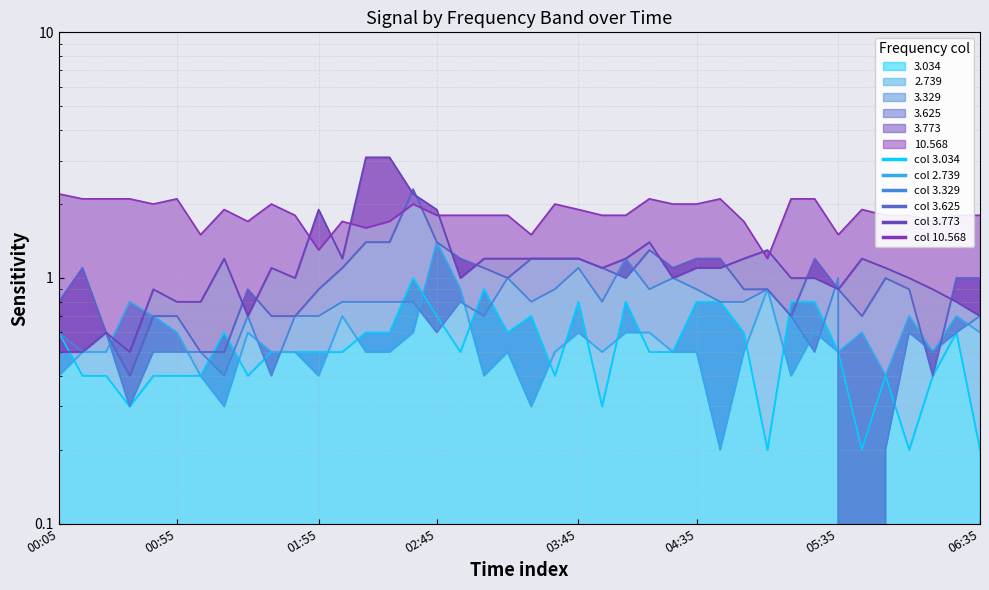

What value does the 2.739 series have at 2012/05/08 00:35?

0.8